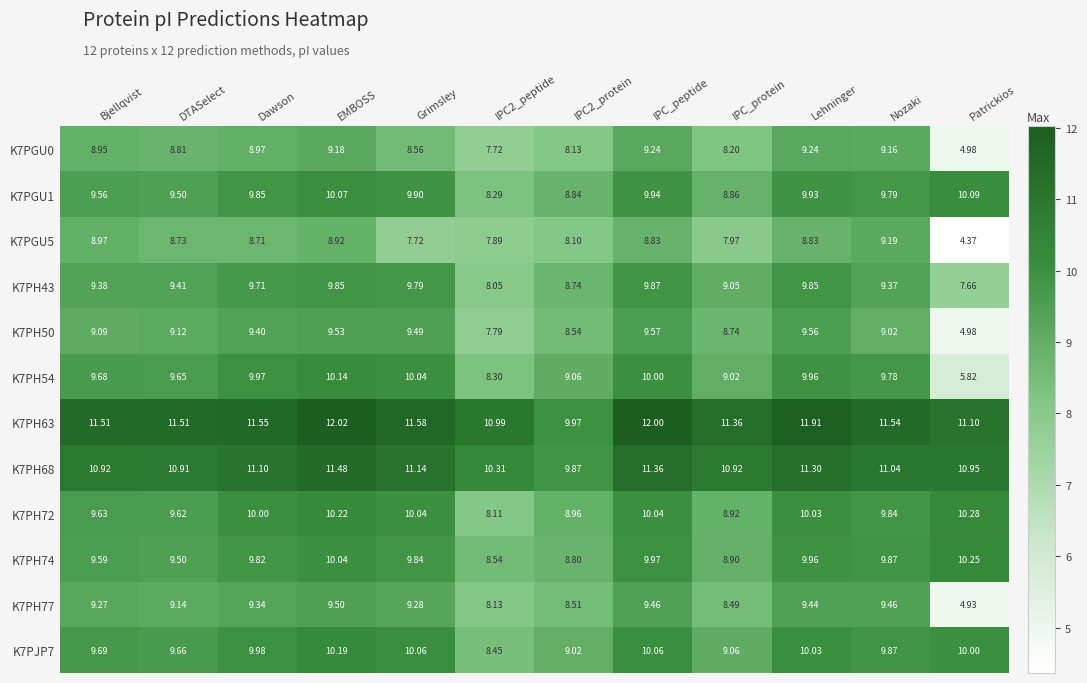

Count the number of data series in this chart.

12